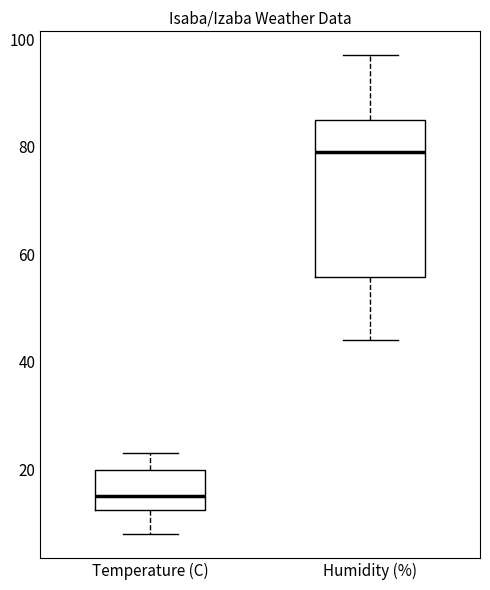

Reading left to right, transcribe this box plot: for each box, give where its median line is, the range the box spans, and where its two whiskers end, as read against the y-axis. The values are not printed on the chart, so give them approximately, as read against the axis.

Temperature (C): median 16, box 12 to 20, whiskers 8 to 24
Humidity (%): median 80, box 56 to 86, whiskers 44 to 98